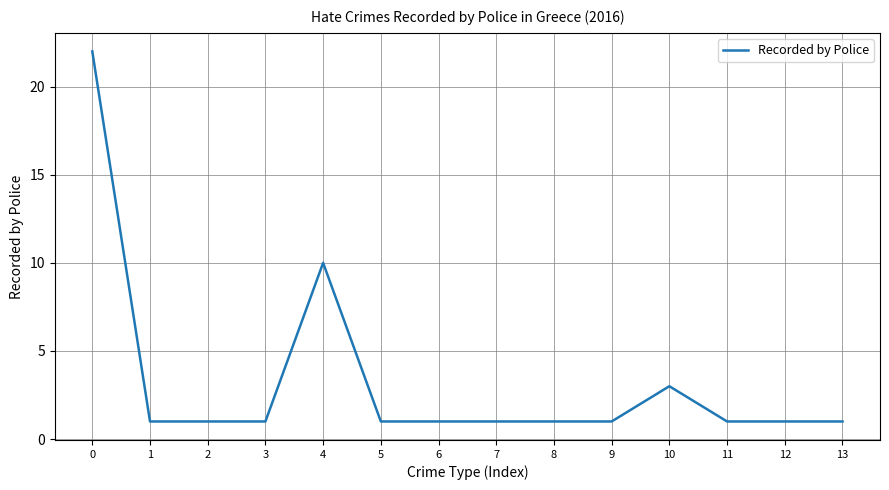

What is the change in value from 4 to 11?

-9